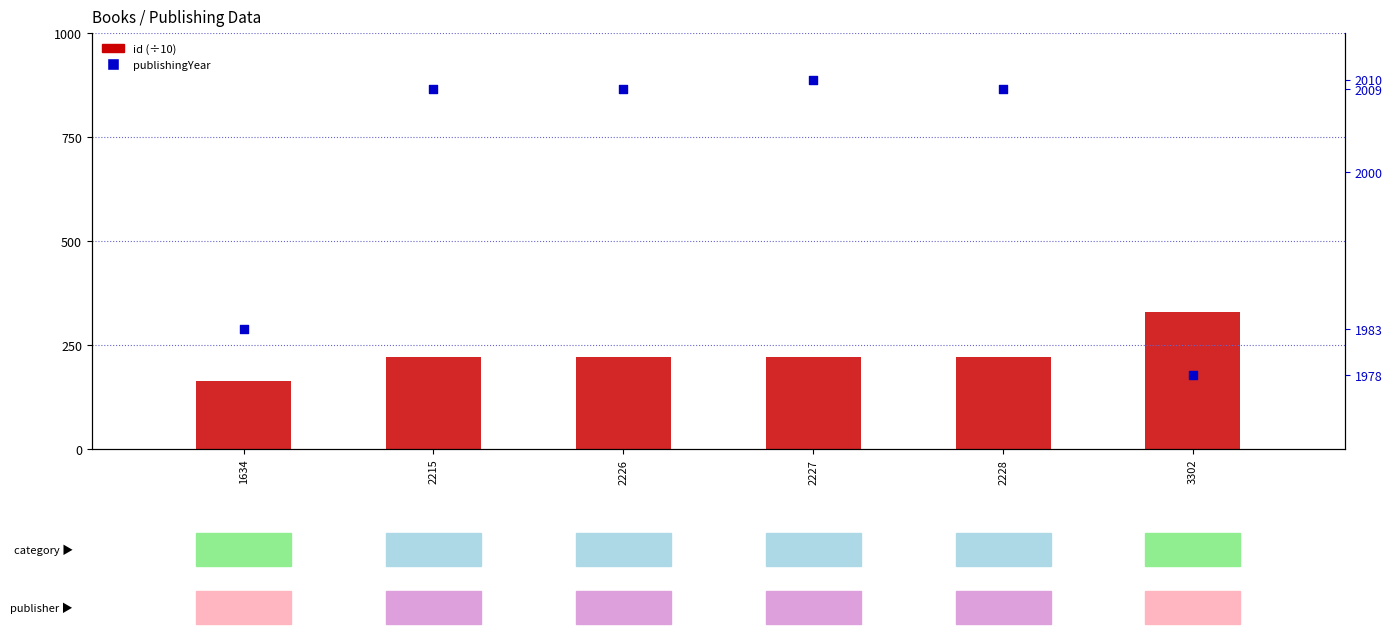

Which series contains the highest Y value?

publishingYear